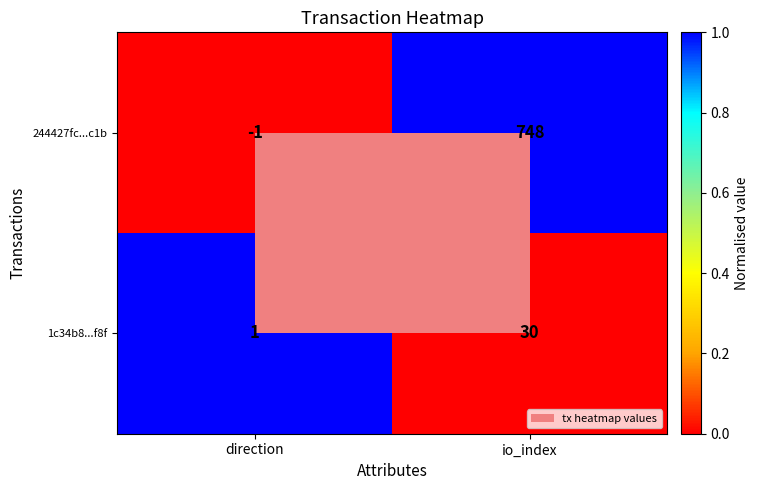

Between direction and io_index, which series saw the biggest shift?

244427fc...c1b